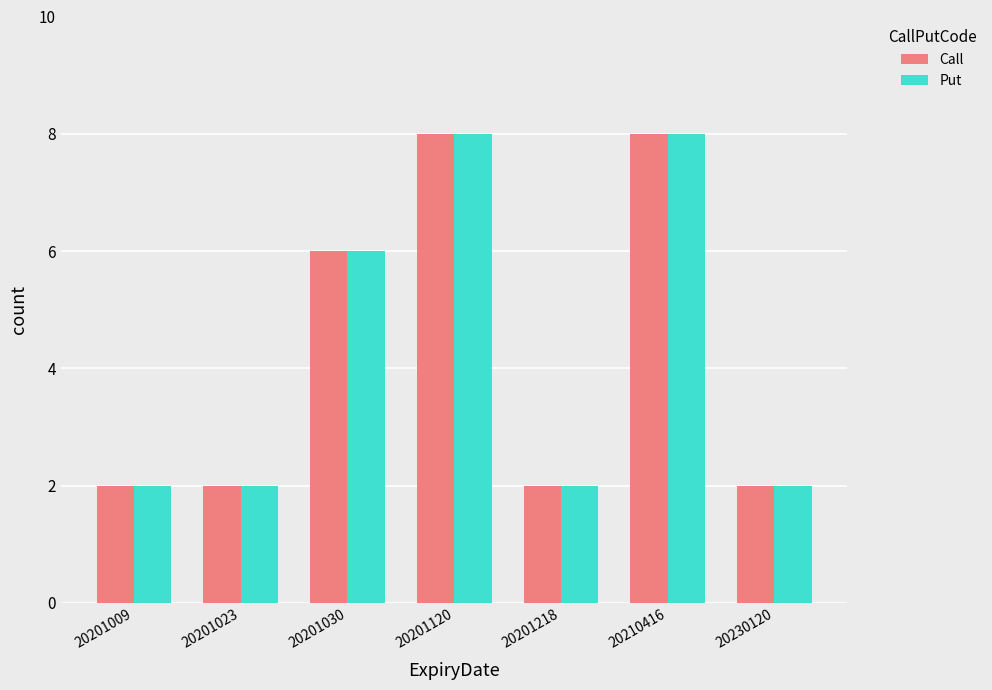

At how many categories does at least one series exceed 5?

3